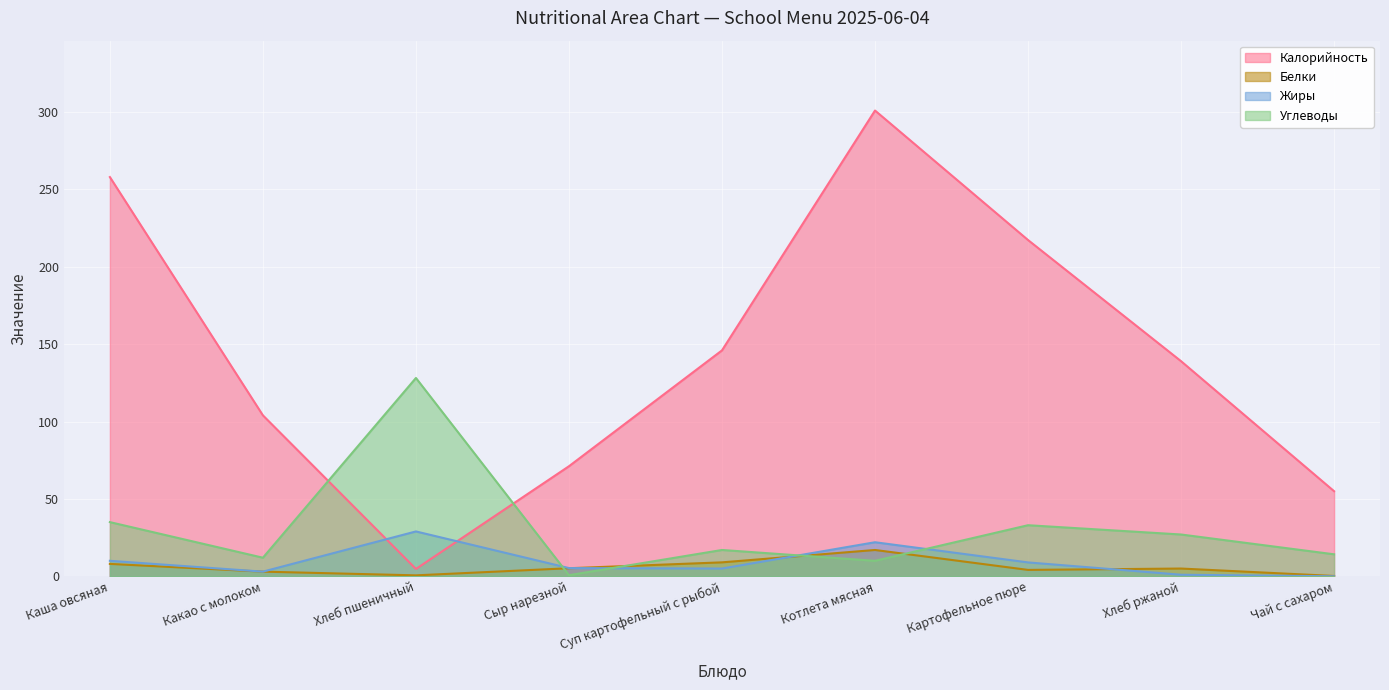

What is the minimum value for Белки?

0.2